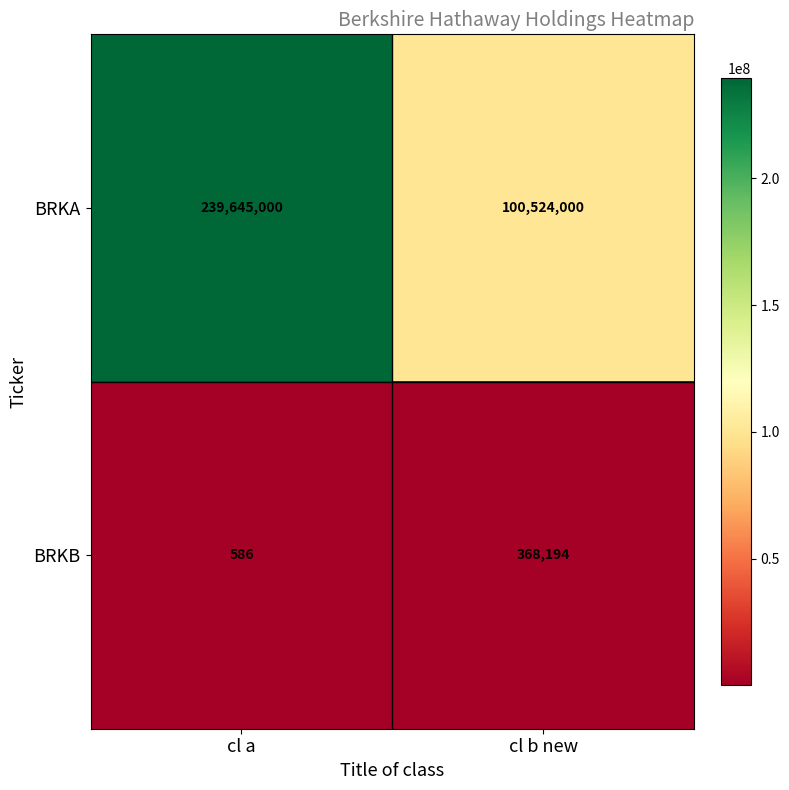

Which series has the widest spread of values?

BRKA